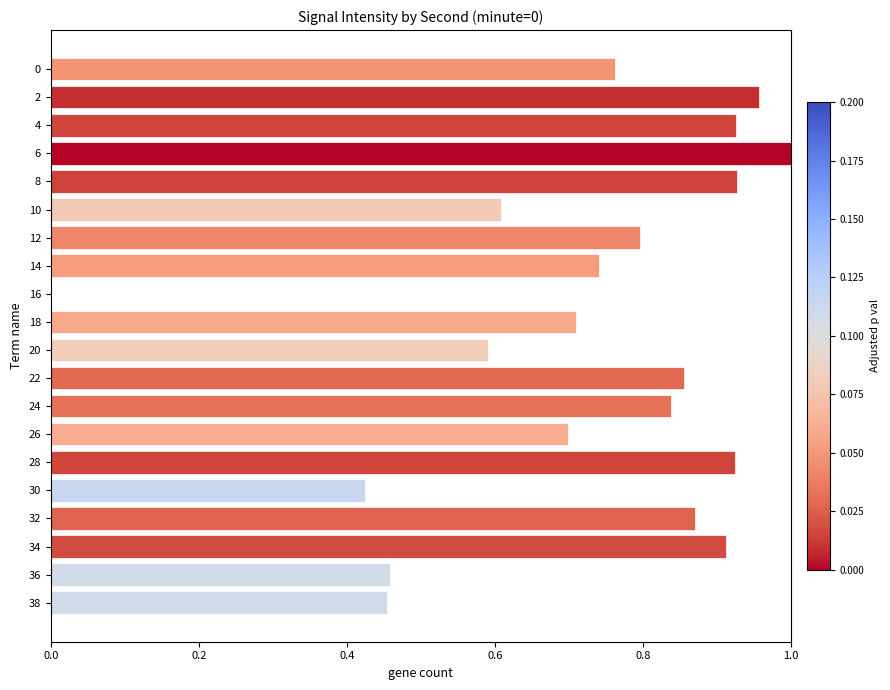

What is the sum of the values at 22 and 12?

1.7